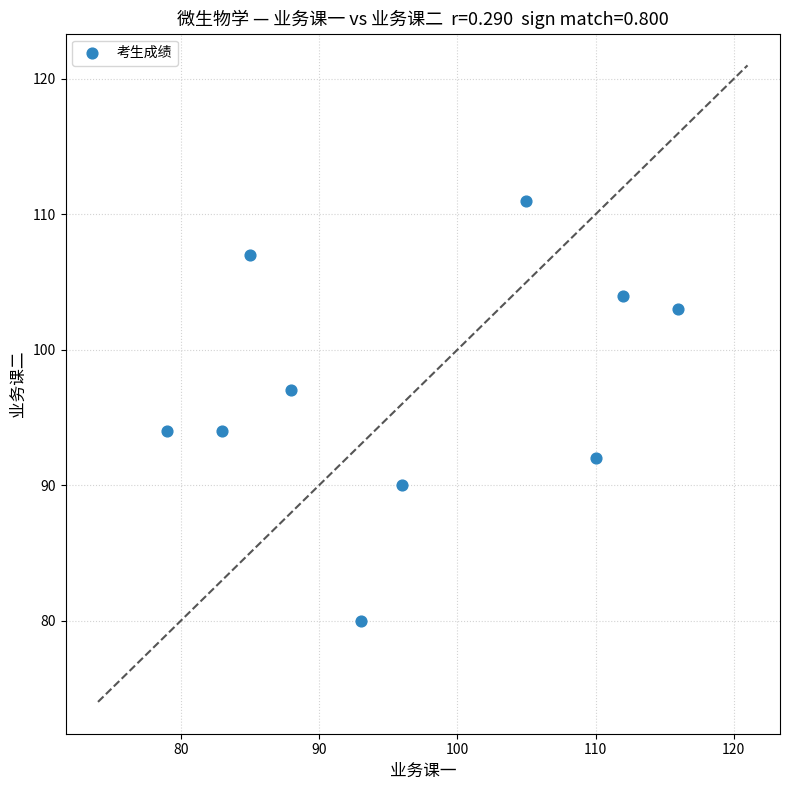

What is the range of X values (max minus min)?

37